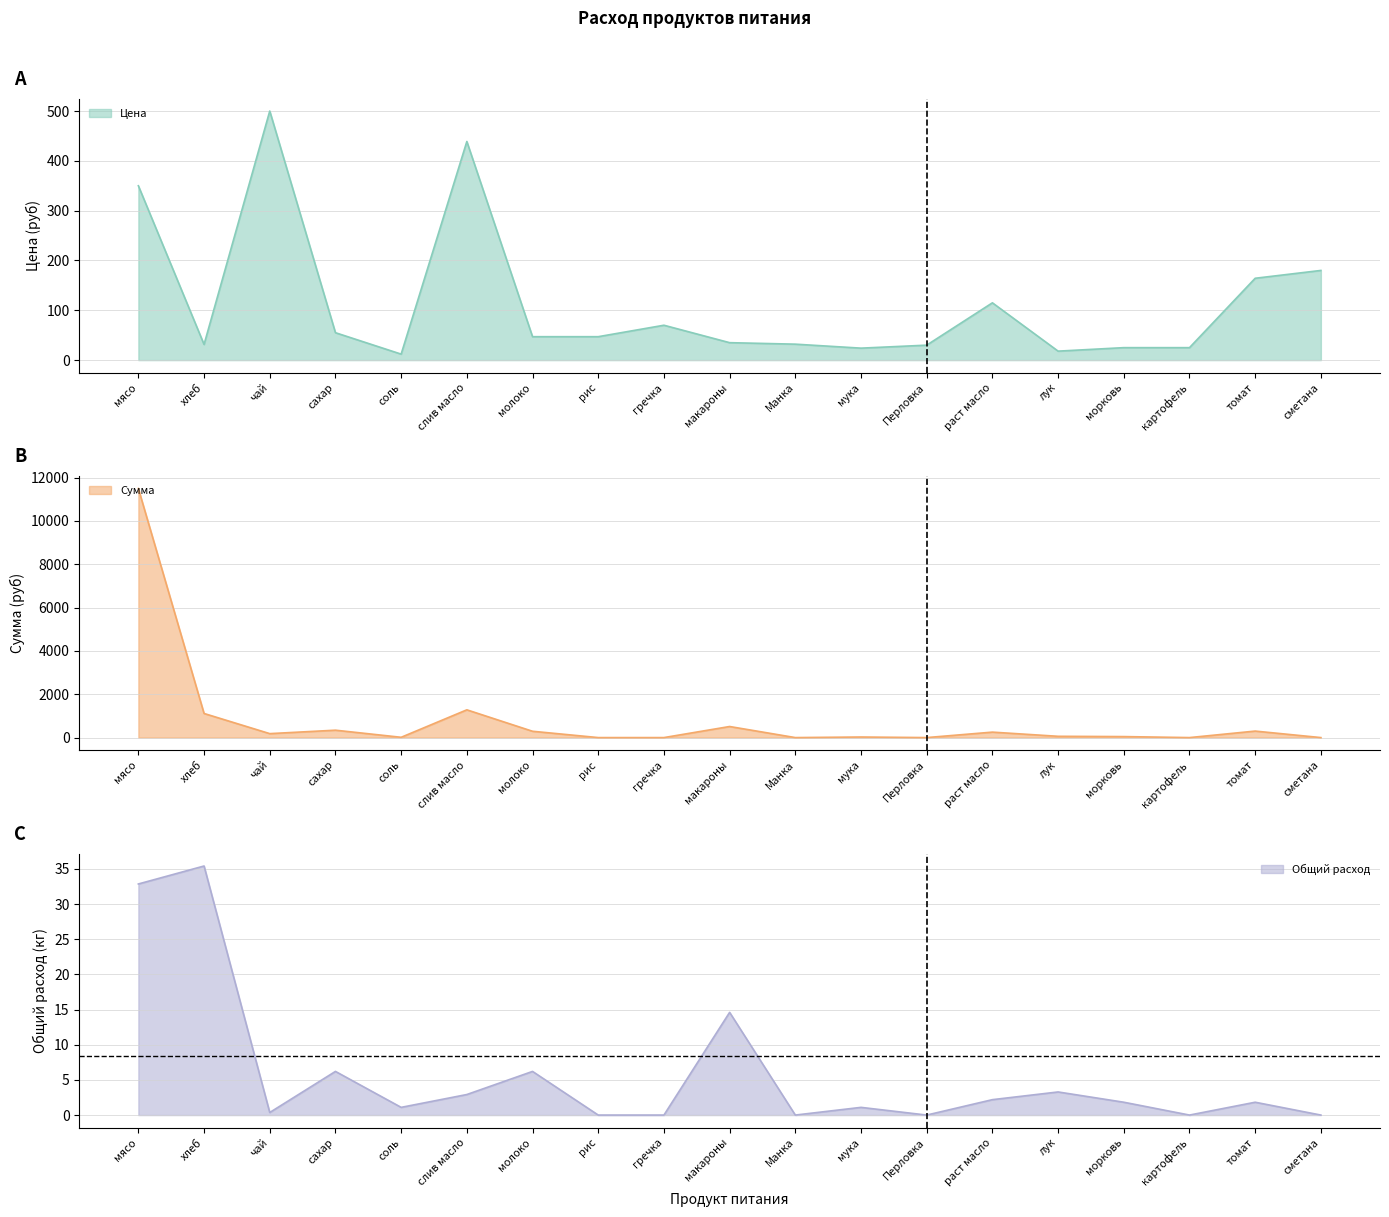

How many intersections are there between Цена and Сумма?

11